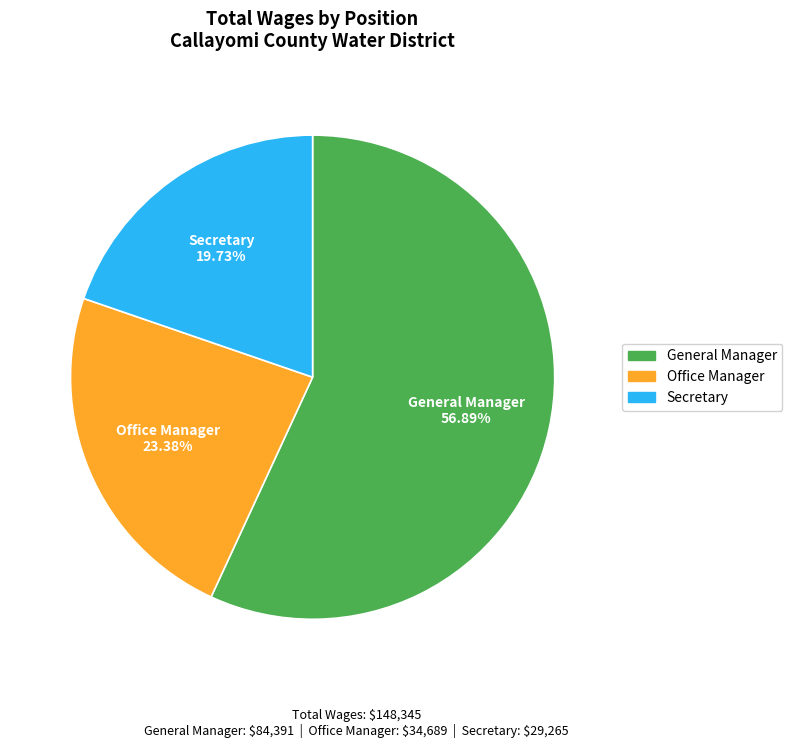

To the nearest percent, what is the average slice percentage?

33%